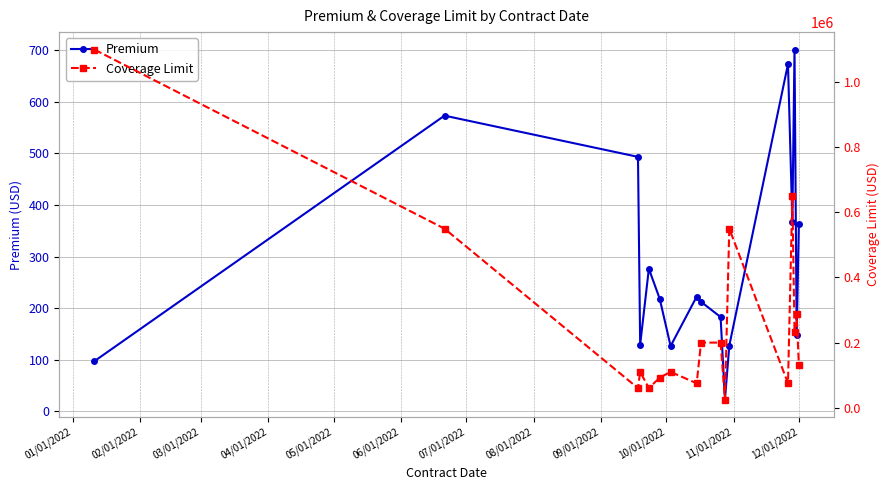

How many lines are shown in the chart?

2